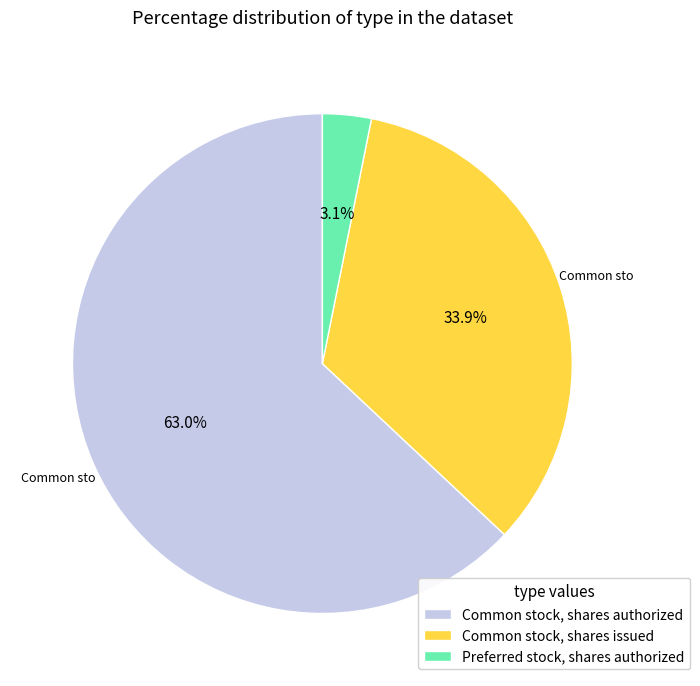

What portion of the pie excludes Preferred stock, shares authorized?

96.9%